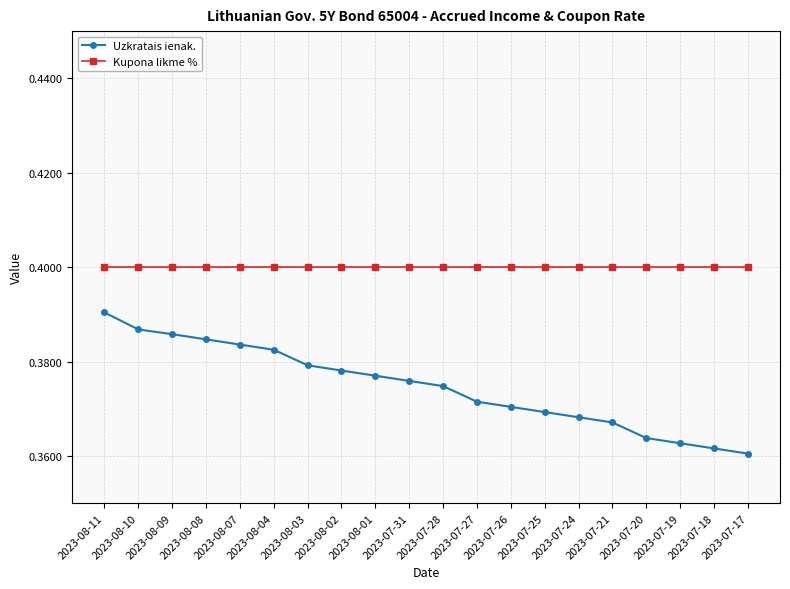

List the series in order of their overall mean, lowest first.

Uzkratais ienak., Kupona likme %